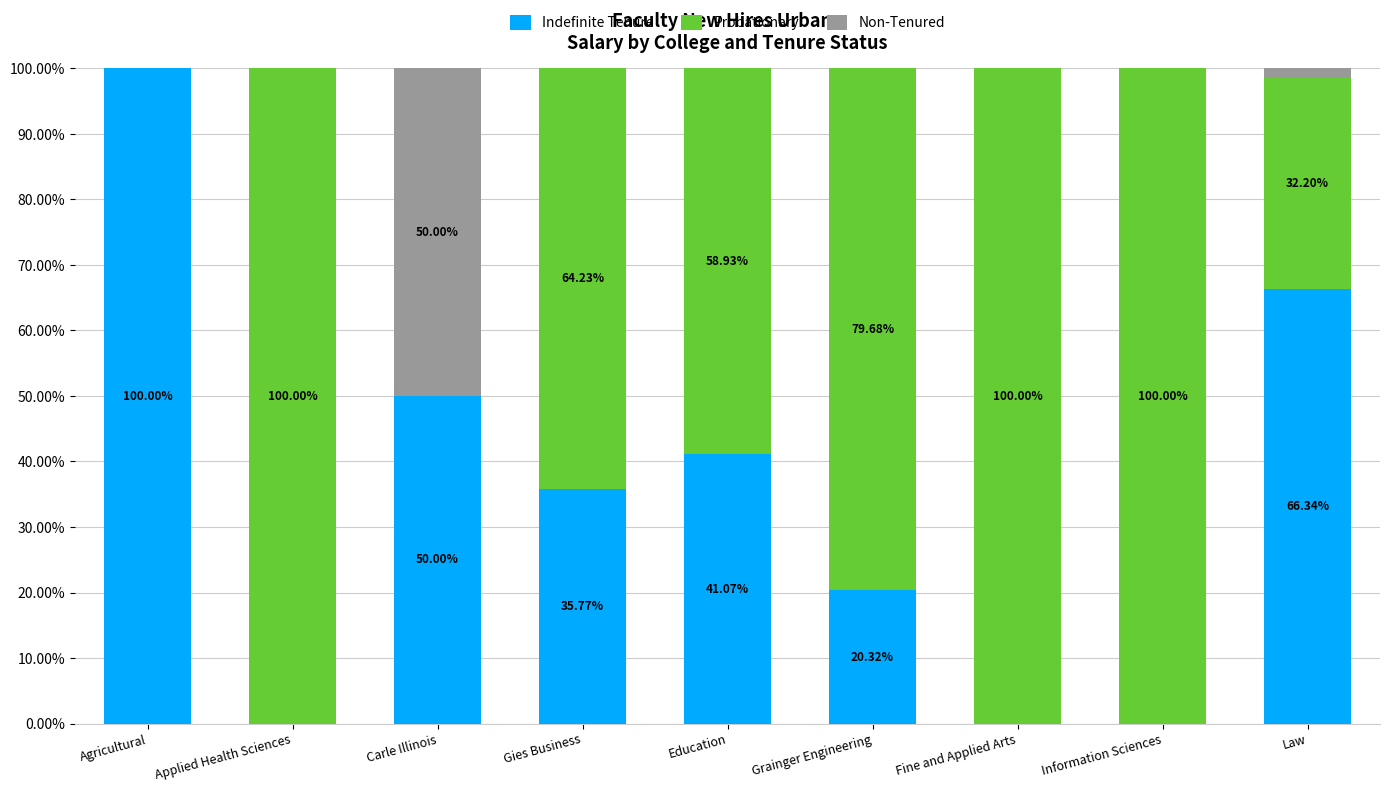

What is the total value across all series at Education?

100.0